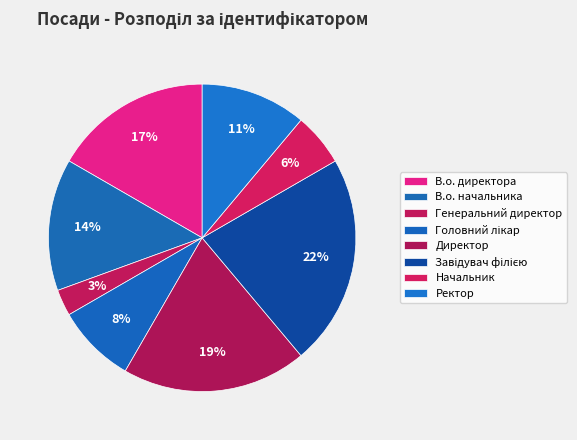

Count the number of slices in the pie.

8